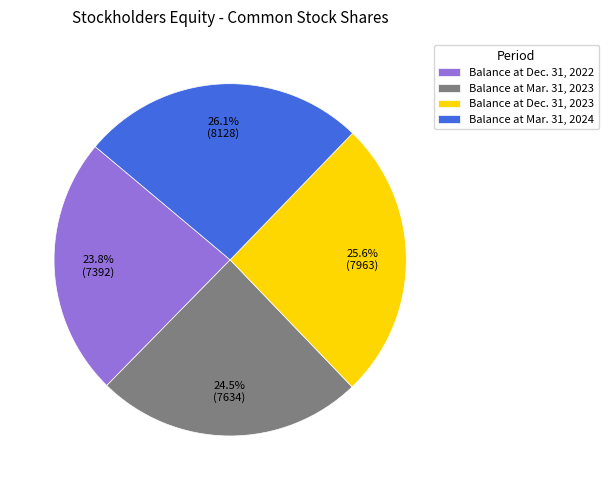

How much of the chart is everything except Balance at Dec. 31, 2023?

74.4%